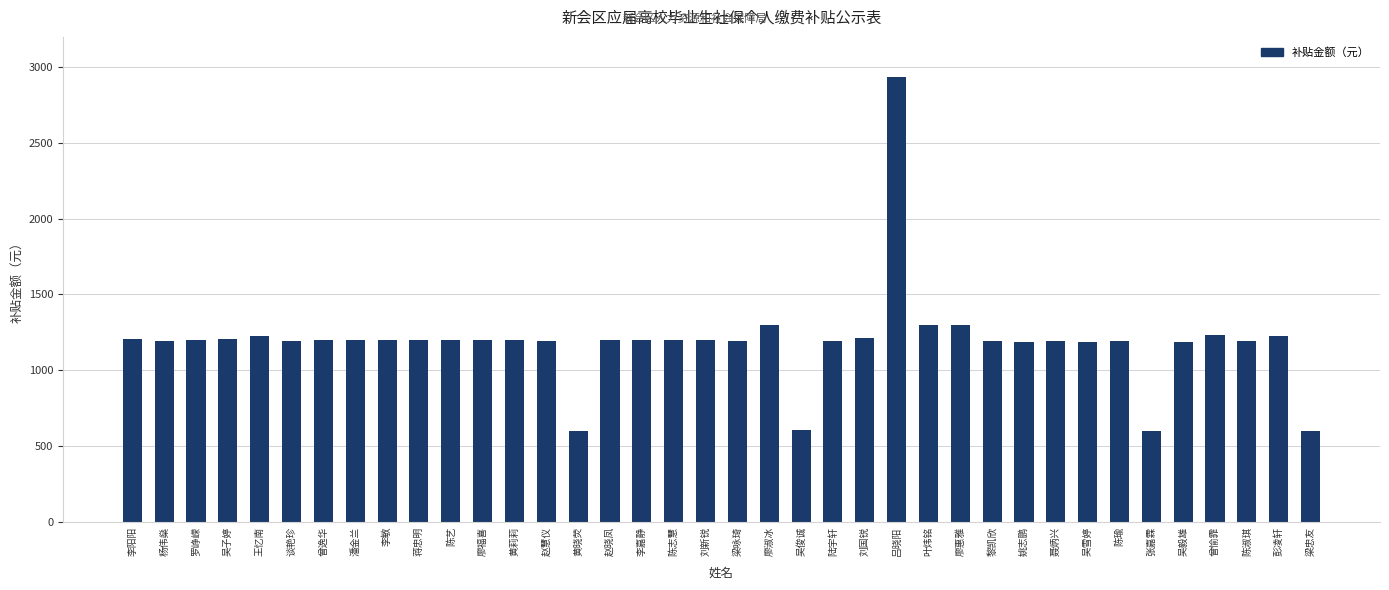

Read the value at 吴子婷.

1207.2